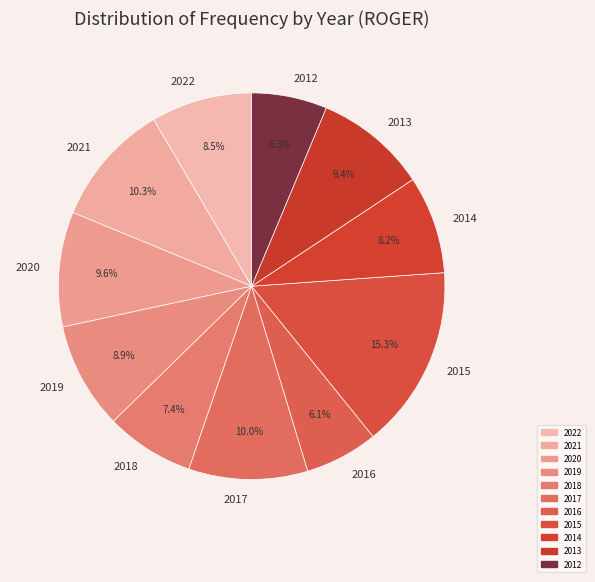

What is the total percentage of 2020 and 2012?

15.9%